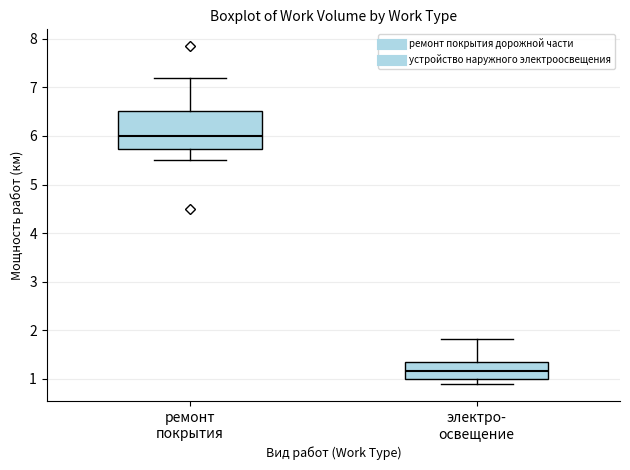

Where is the upper edge of the box for электро- освещение on the y-axis? The values are not printed on the chart, so give them approximately, as read against the axis.

1.4